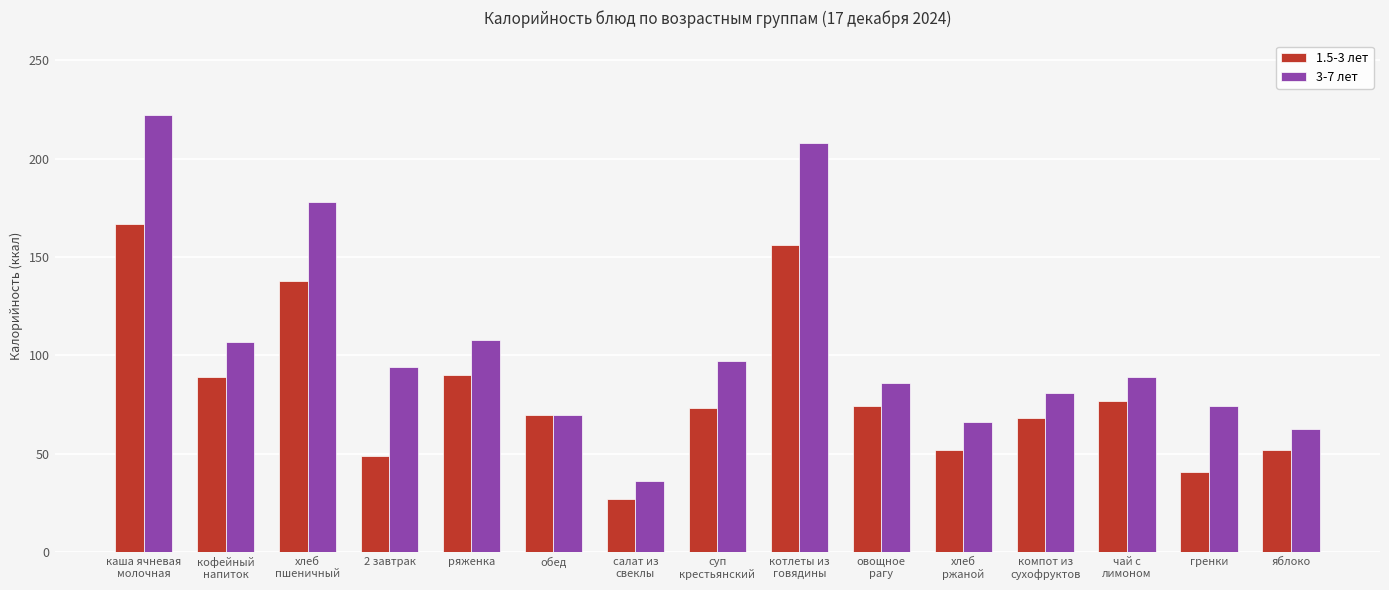

Is it true that 3-7 лет equals 129.5 at каша ячневая
молочная?

False